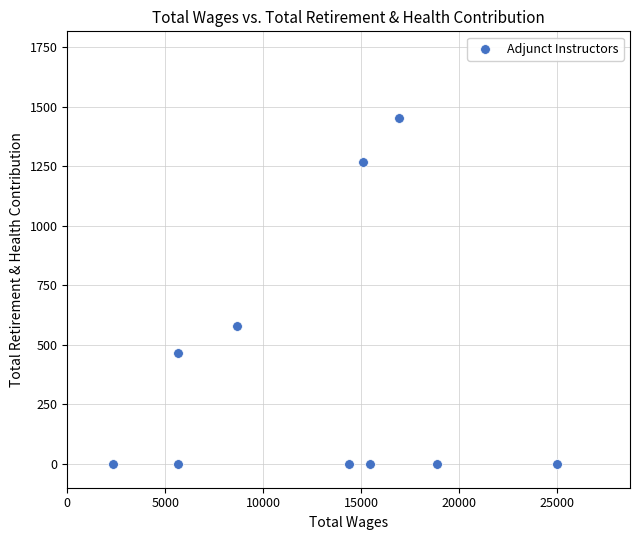

What Y value in the scatter plot is closest to 726?

578.1